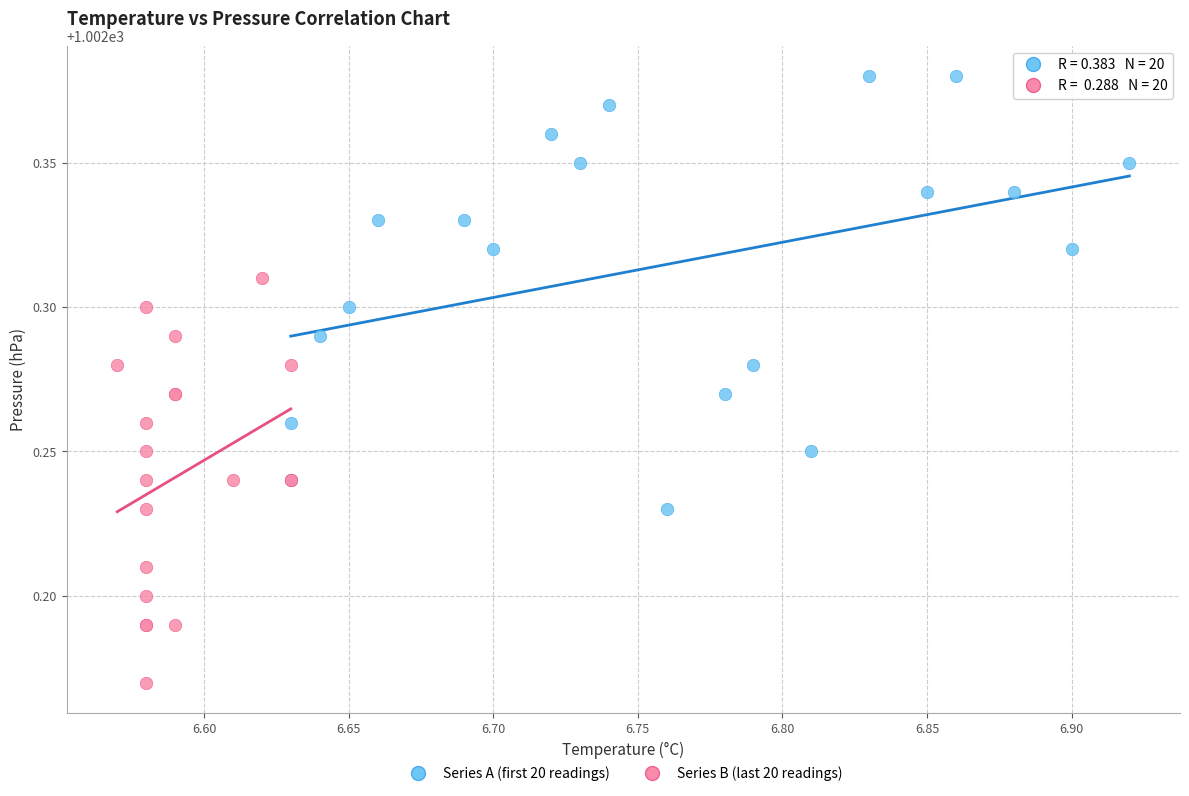

Which series reaches the maximum Y coordinate?

Series A (first 20 readings)